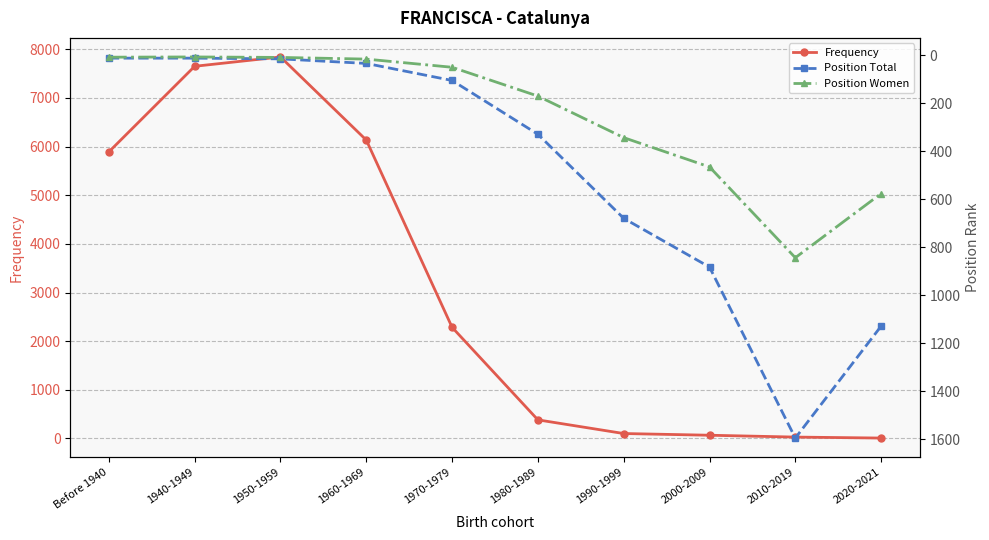

True or false: Frequency has a value of 6135 at 1960-1969.

True